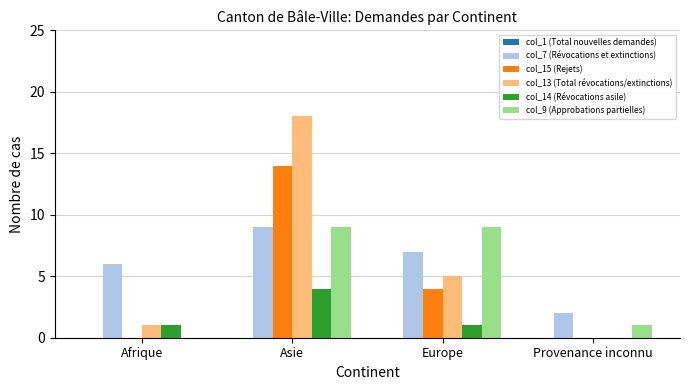

Is the value of col_9 (Approbations partielles) at Europe greater than the value of col_7 (Révocations et extinctions) at Europe?

Yes